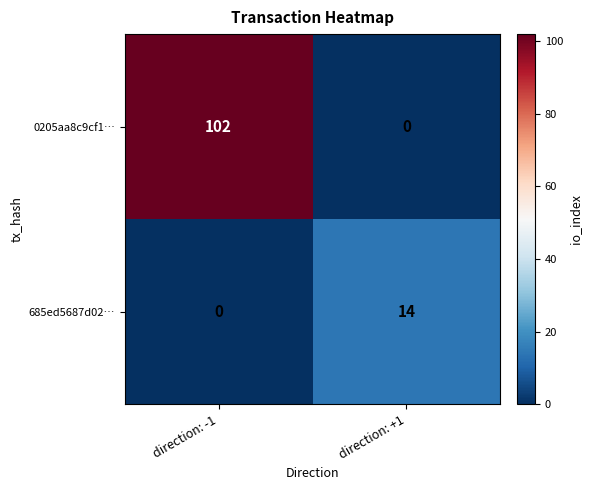

At how many categories does at least one series exceed 66?

1